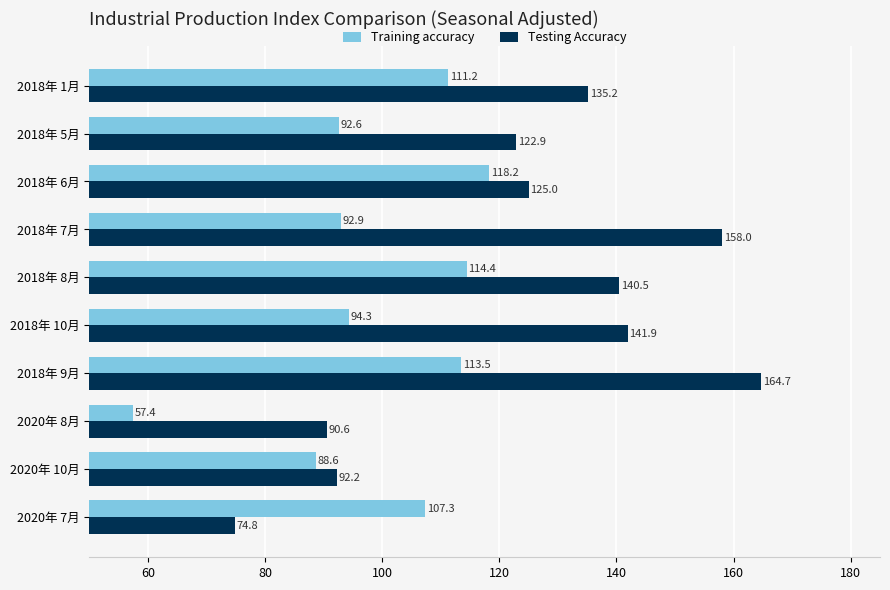

What is the lowest value of the Testing Accuracy series?

74.8